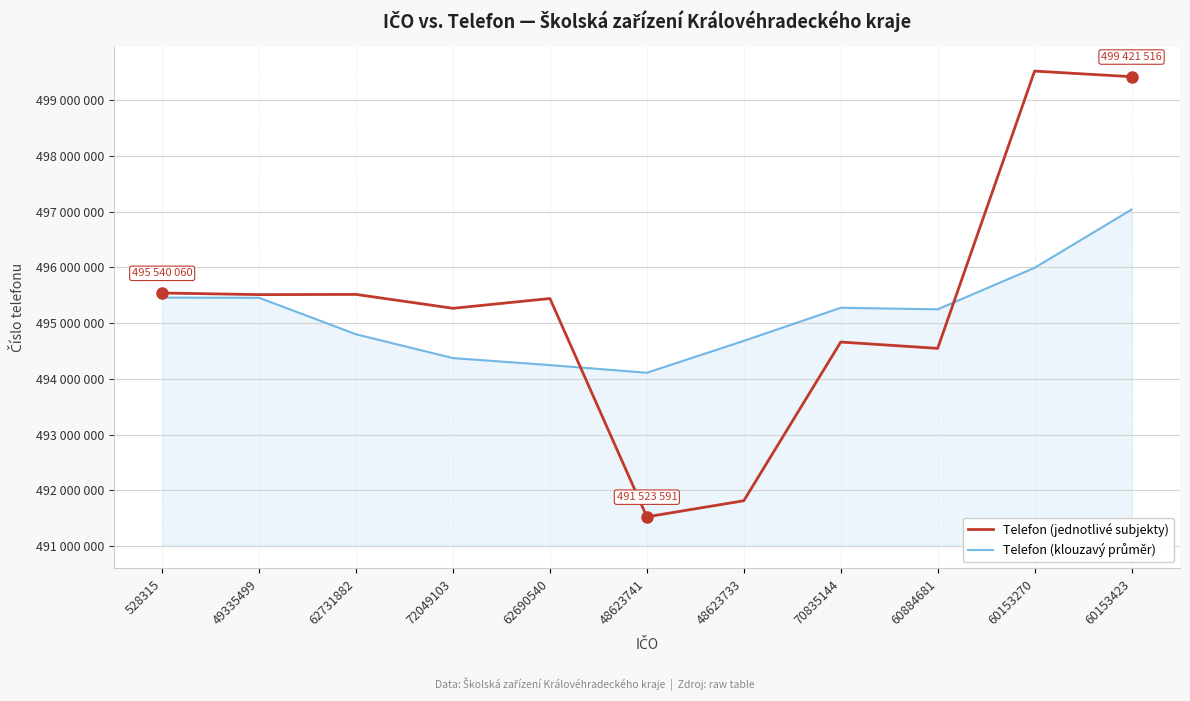

Which category has the lowest value across all series?

48623741